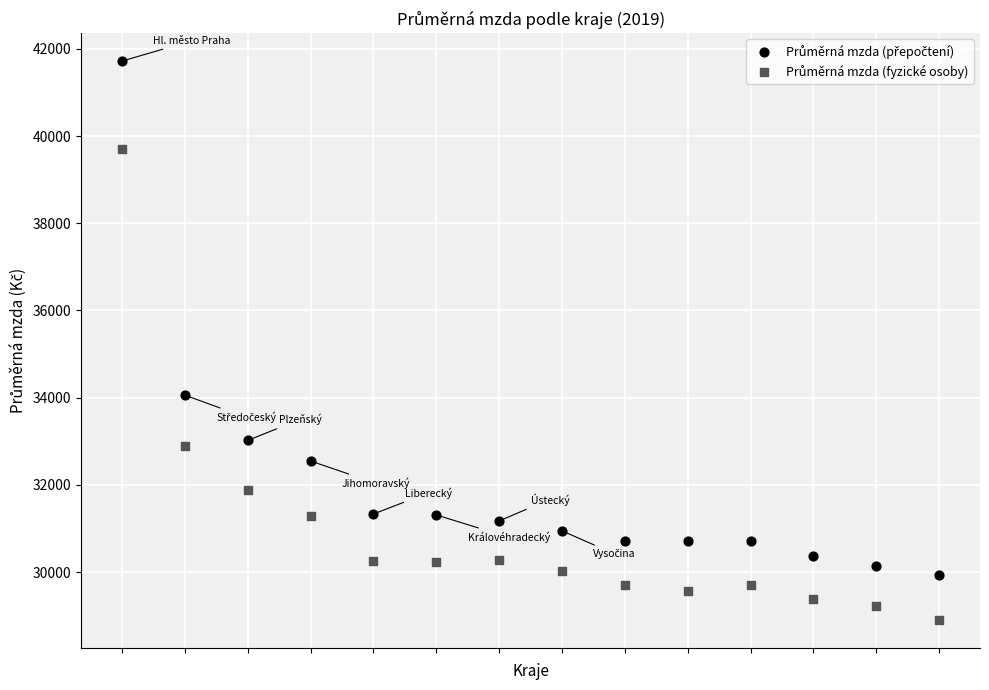

Across all series, what Y value is closest to 35312?

34058